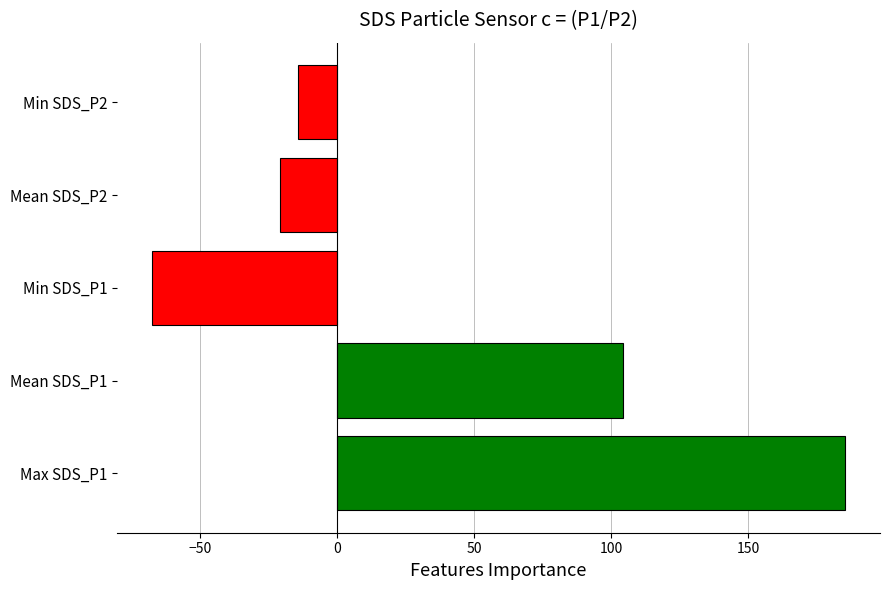

What is the maximum value shown in the chart?

185.5